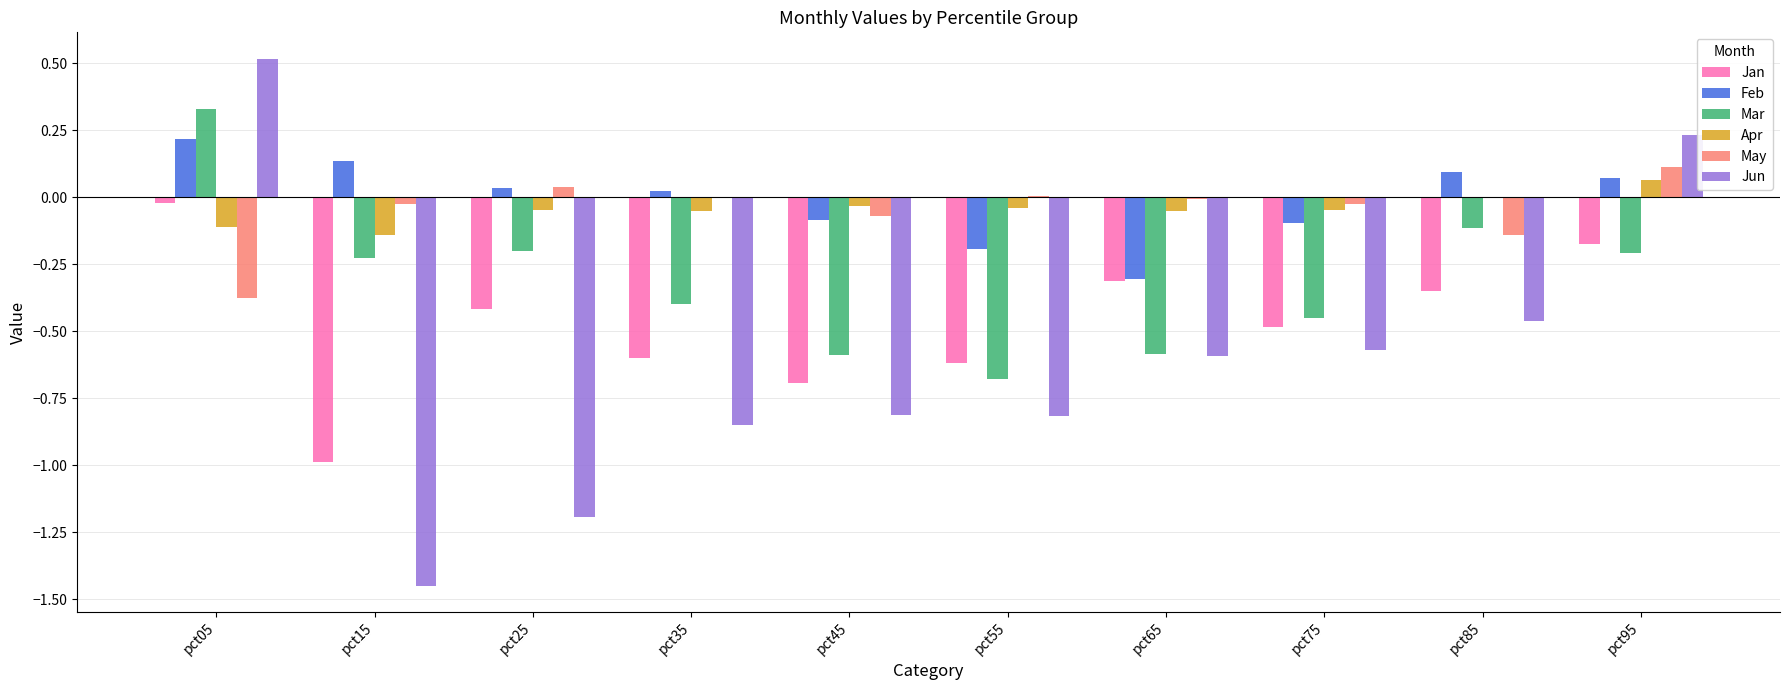

Which series changed the most between pct05 and pct15?

Jun